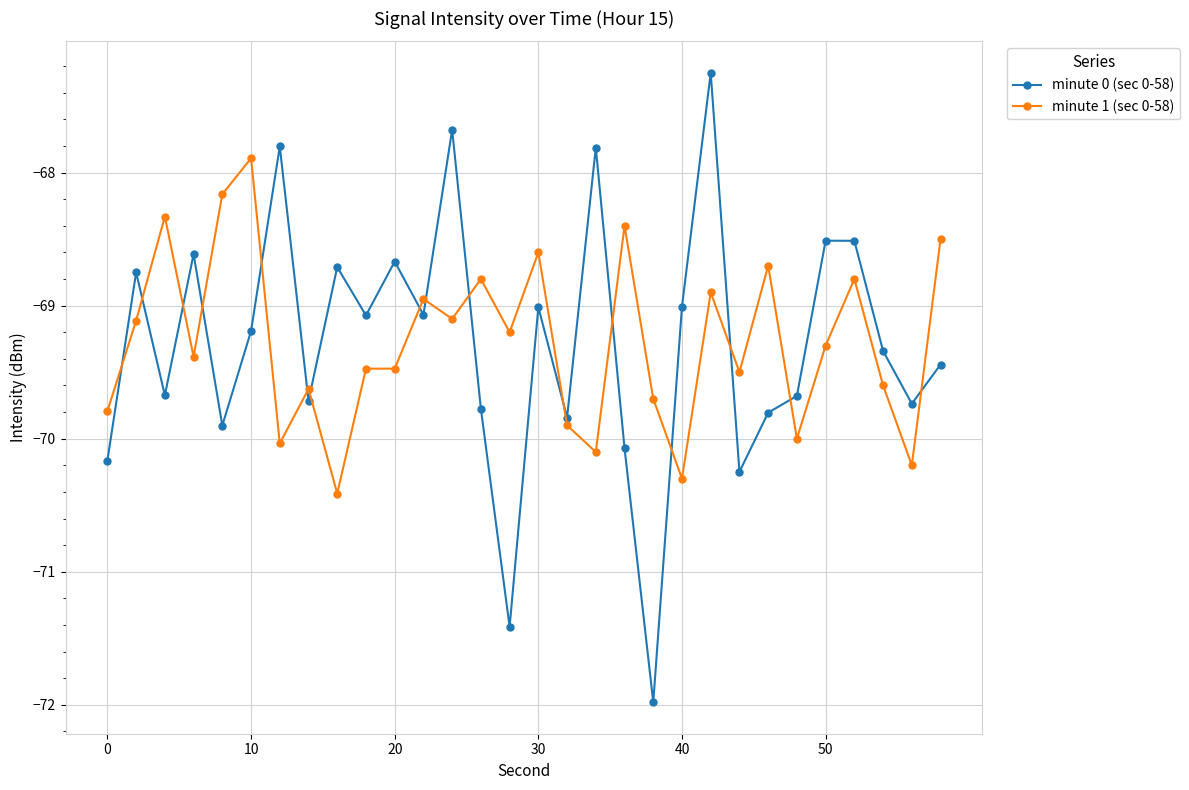

True or false: minute 0 (sec 0-58) and minute 1 (sec 0-58) cross at least once.

True